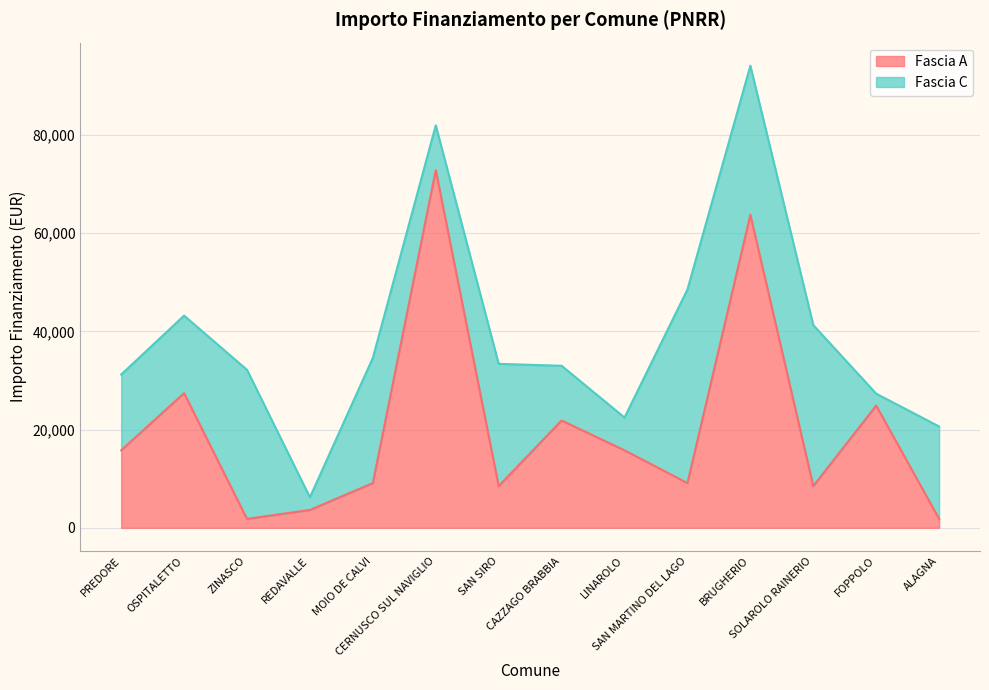

Count the number of values greater than 15782.

5